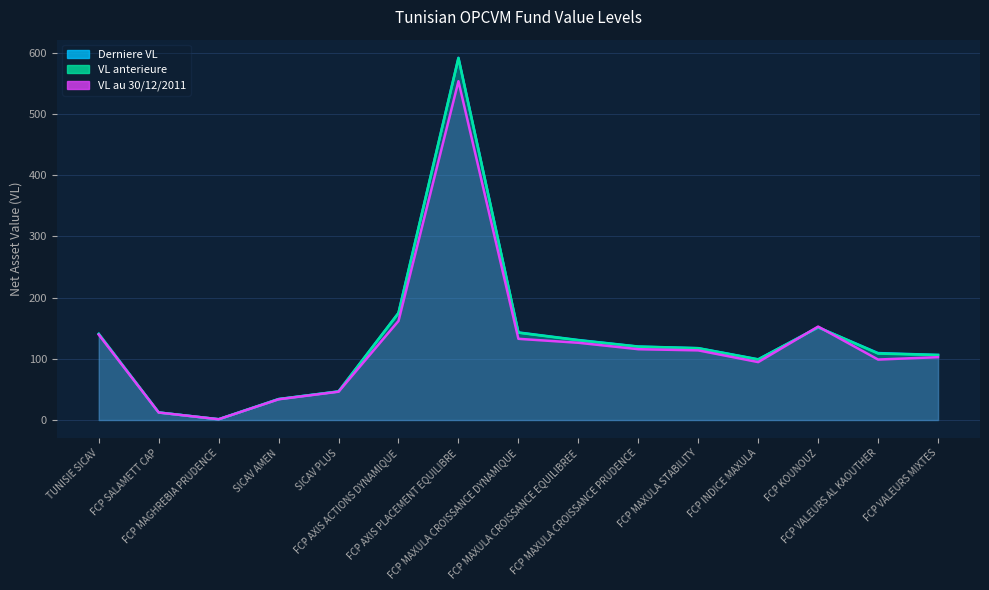

Where do VL au 30/12/2011 and VL anterieure first cross each other?

FCP INDICE MAXULA and FCP KOUNOUZ